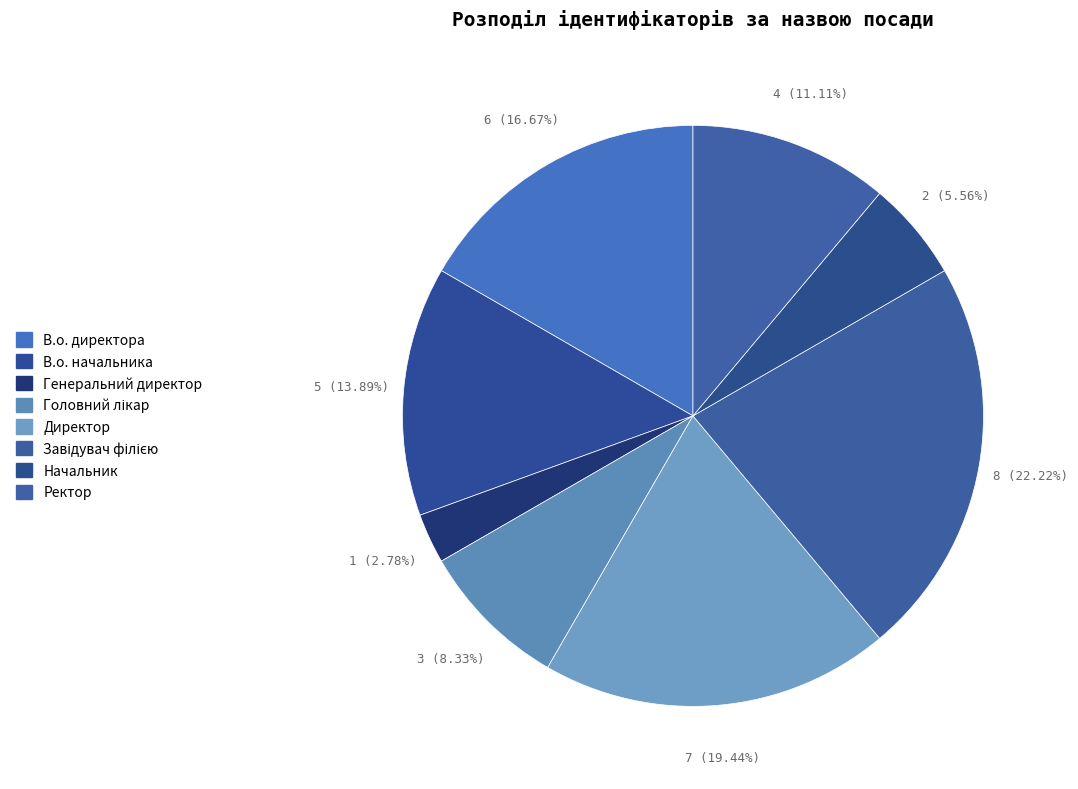

To the nearest percent, what is the difference between the largest and smallest slice percentages?

19%